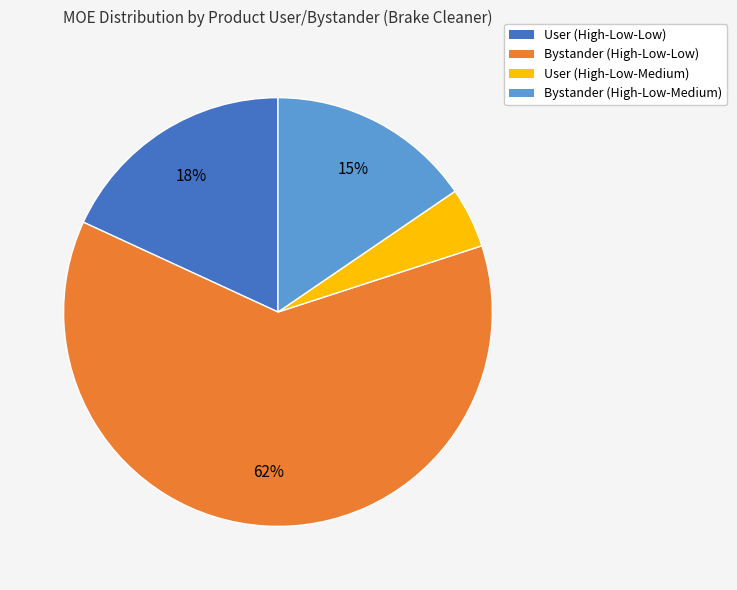

True or false: Bystander (High-Low-Medium) accounts for 15% of the total.

True